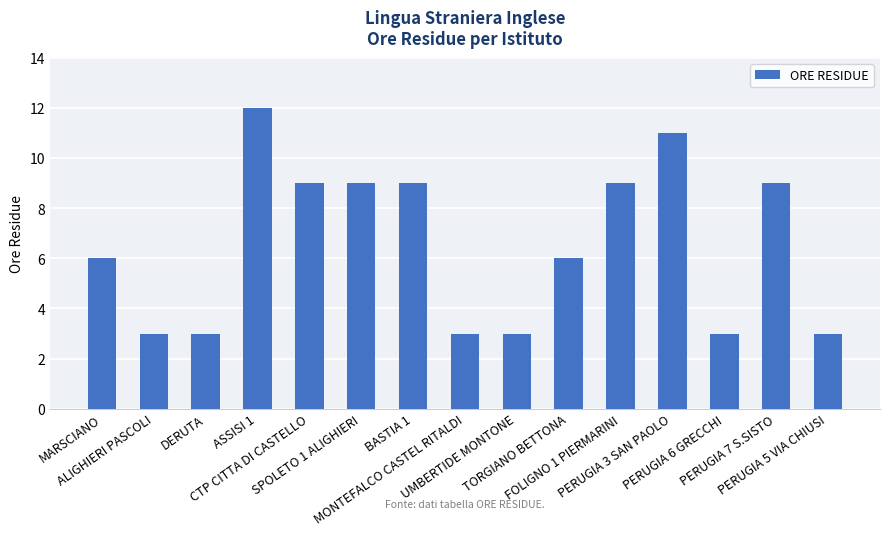

The value at PERUGIA 5 VIA CHIUSI is 3. True or false?

True